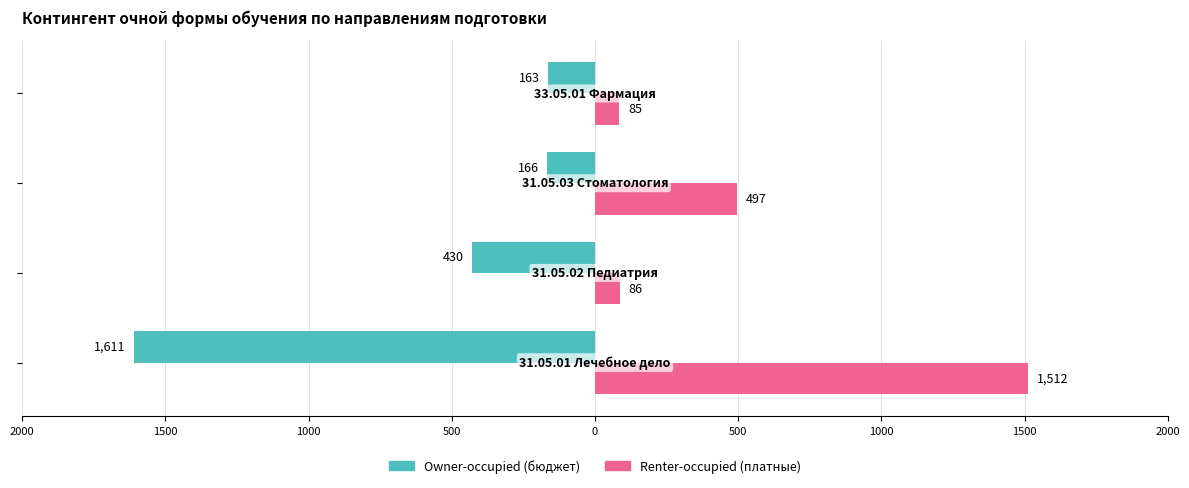

Are the bars horizontal?

Yes